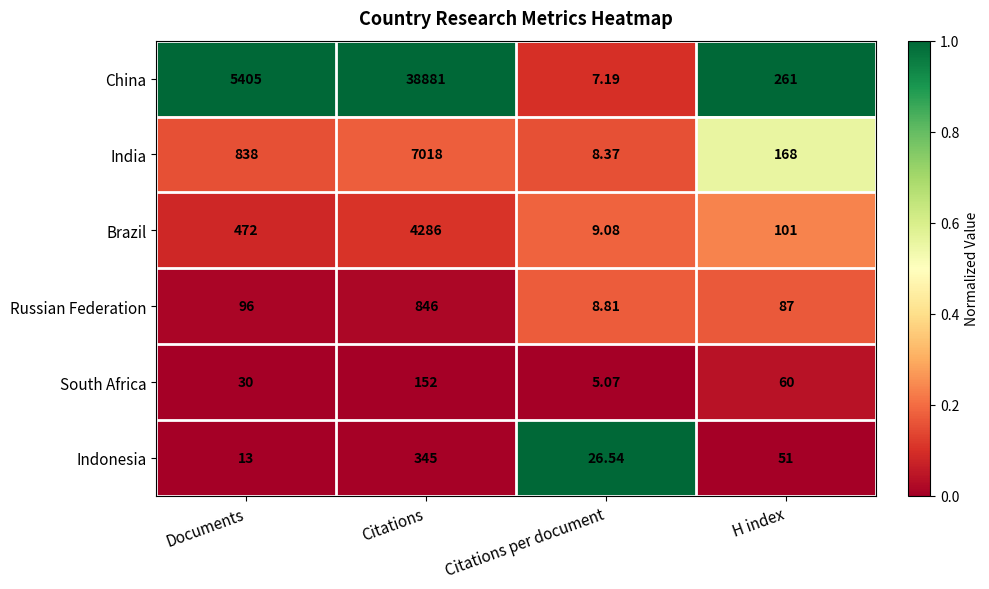

At which category is the sum across all series the highest?

Citations